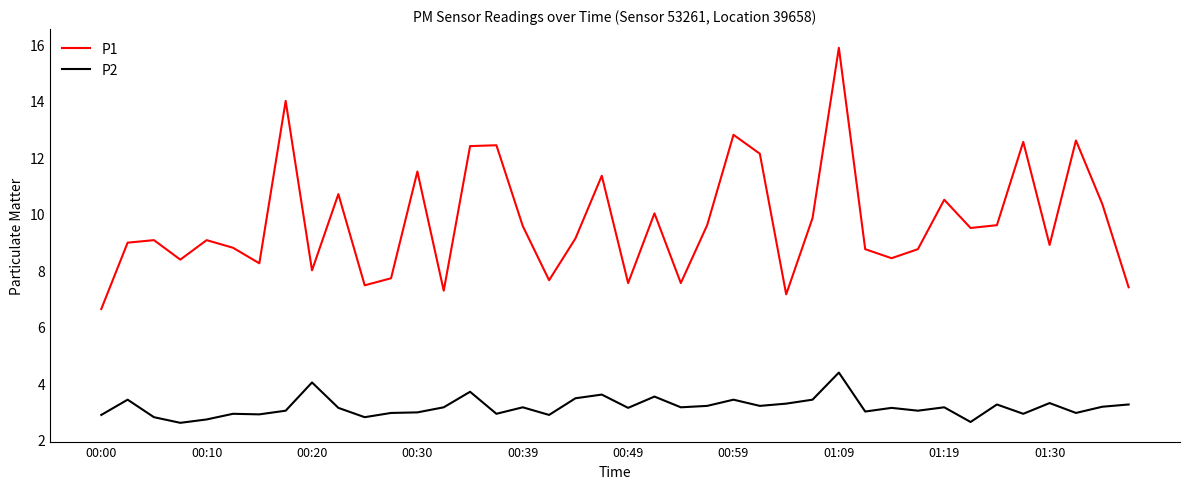

What is the greatest value displayed?

15.9